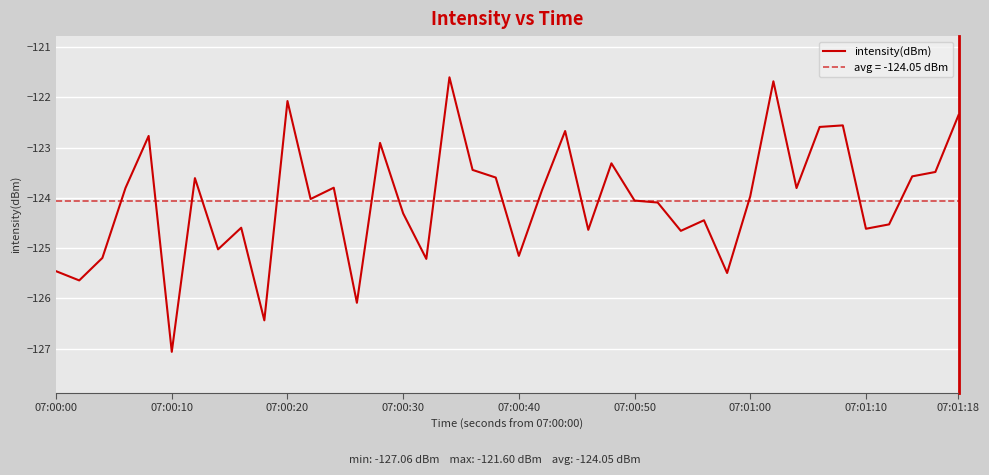

What is the highest value of the intensity(dBm) series?

-121.6